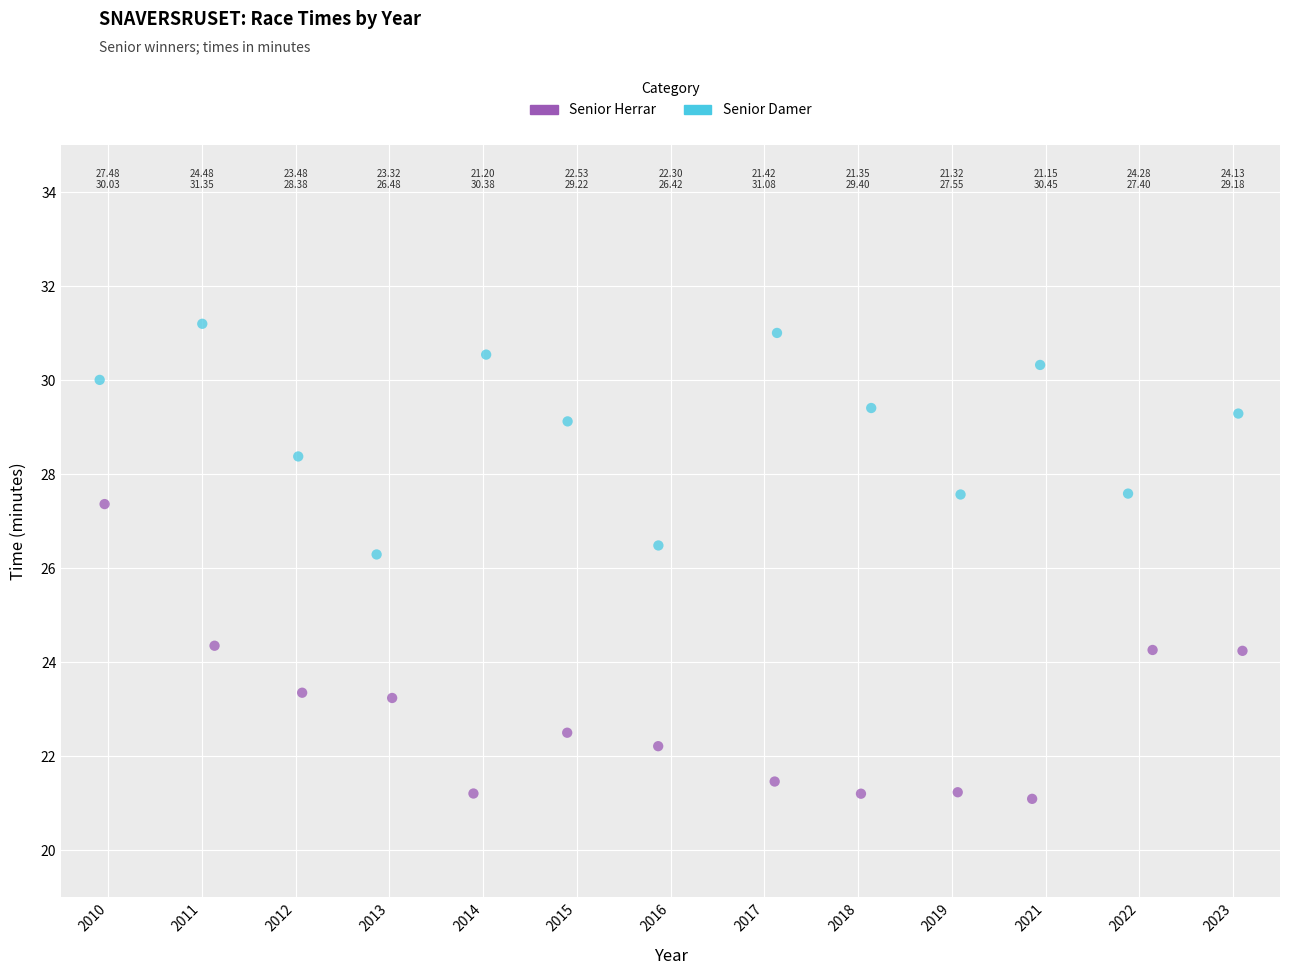

Which series contains the lowest Y value?

Senior Herrar